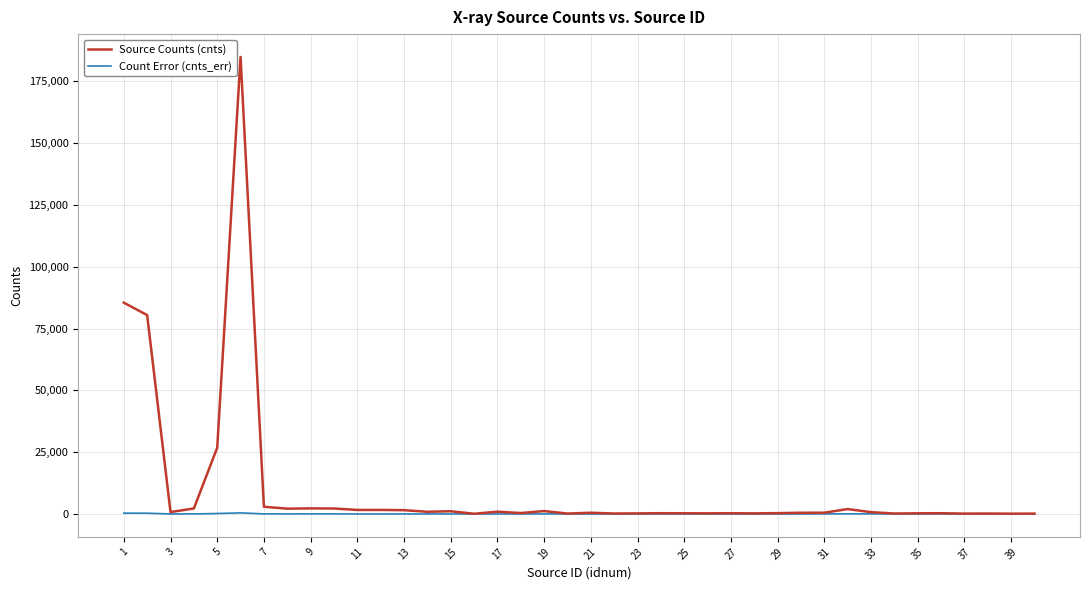

Which series has the widest spread of values?

Source Counts (cnts)